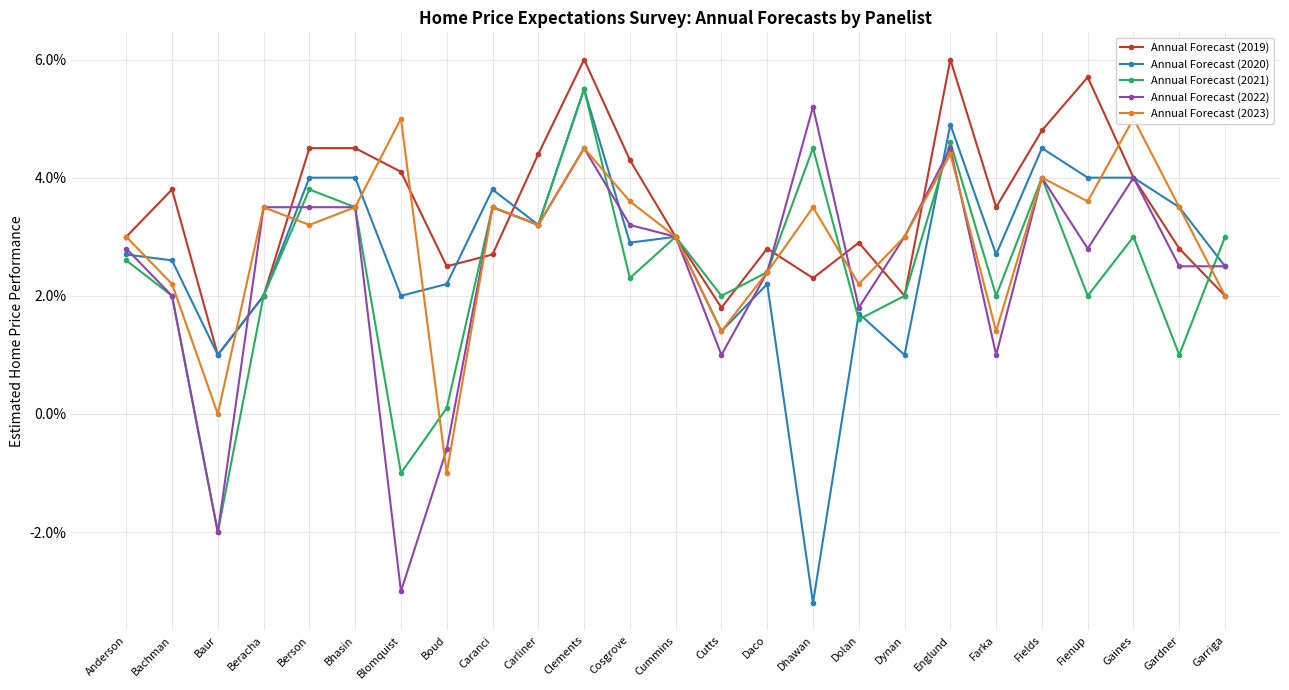

How many Annual Forecast (2023) values are between 0 and 1?

24